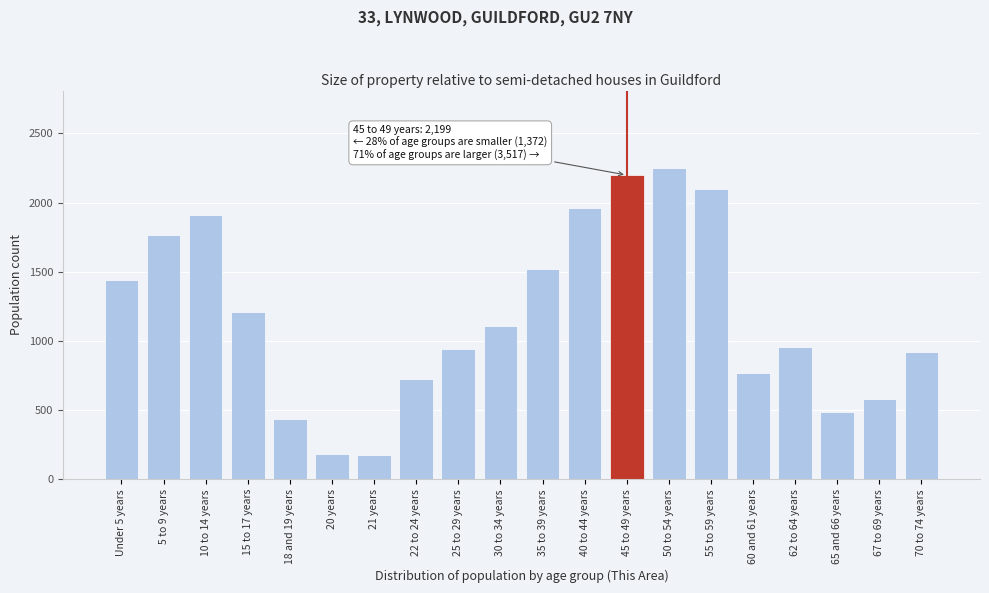

What is the change in value from 15 to 17 years to 20 years?

-1029